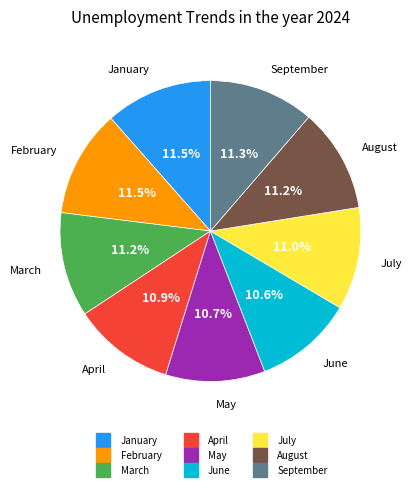

How much of the chart is everything except April?

89.1%